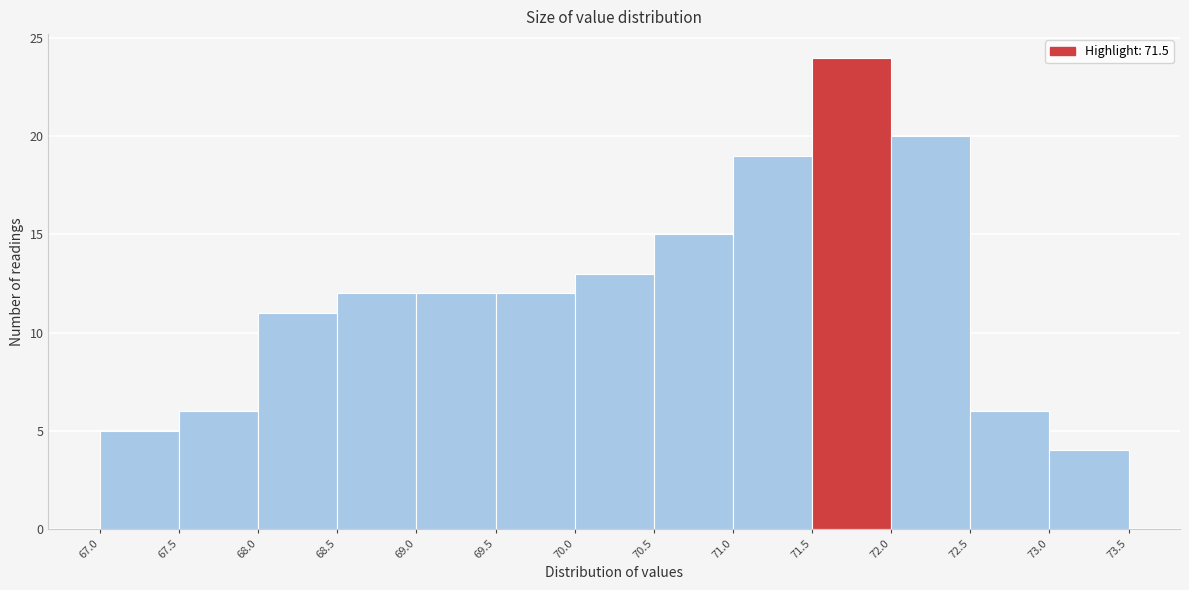

Reading left to right, transcribe this chart: for each bar, give the range it covers on the x-axis and its height. The values are not printed on the chart, so give them approximately, as read against the axis.

67.0 to 67.5: 5
67.5 to 68.0: 6
68.0 to 68.5: 11
68.5 to 69.0: 12
69.0 to 69.5: 12
69.5 to 70.0: 12
70.0 to 70.5: 13
70.5 to 71.0: 15
71.0 to 71.5: 19
71.5 to 72.0: 24
72.0 to 72.5: 20
72.5 to 73.0: 6
73.0 to 73.5: 4